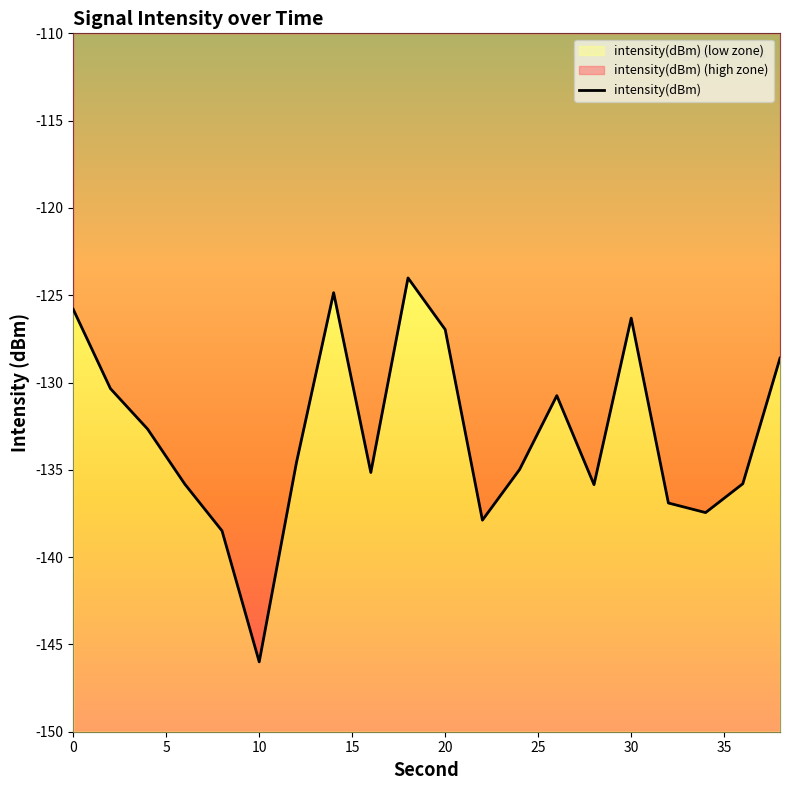

Is it true that the value at 16 is -194.1?

False